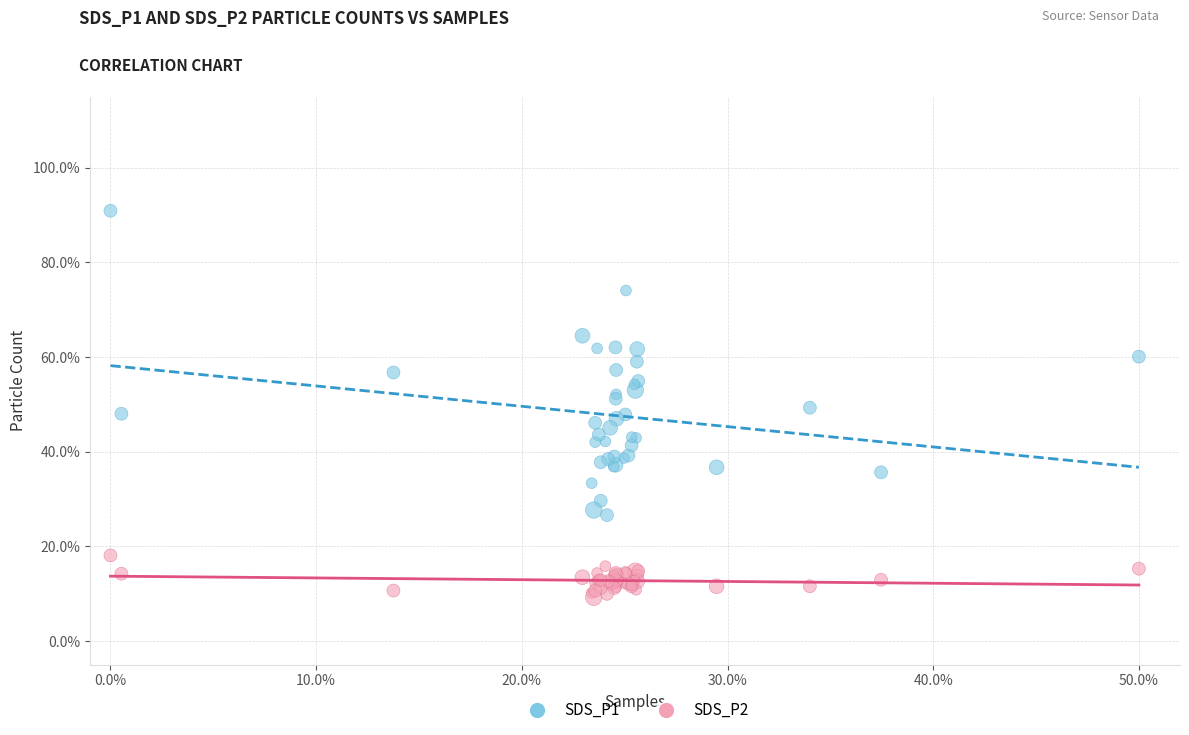

What are all the series names shown in the legend?

SDS_P1, SDS_P2